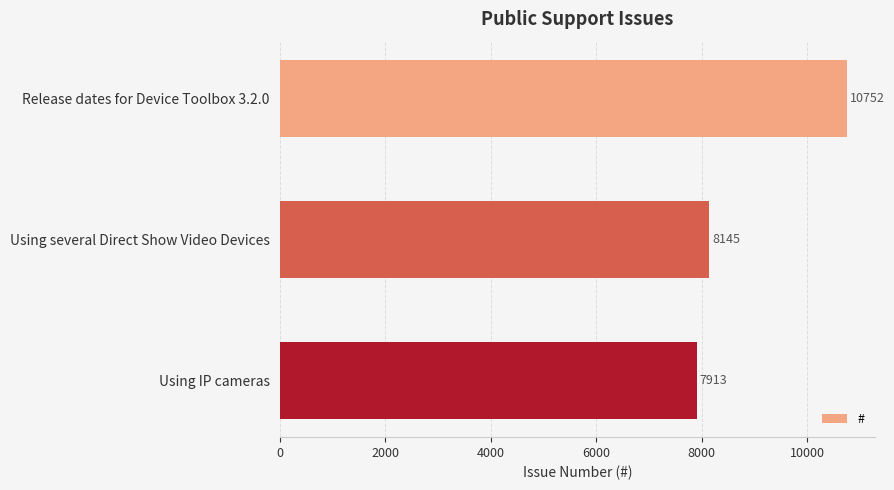

List the labels in order of value, smallest first.

Using IP cameras, Using several Direct Show Video Devices, Release dates for Device Toolbox 3.2.0